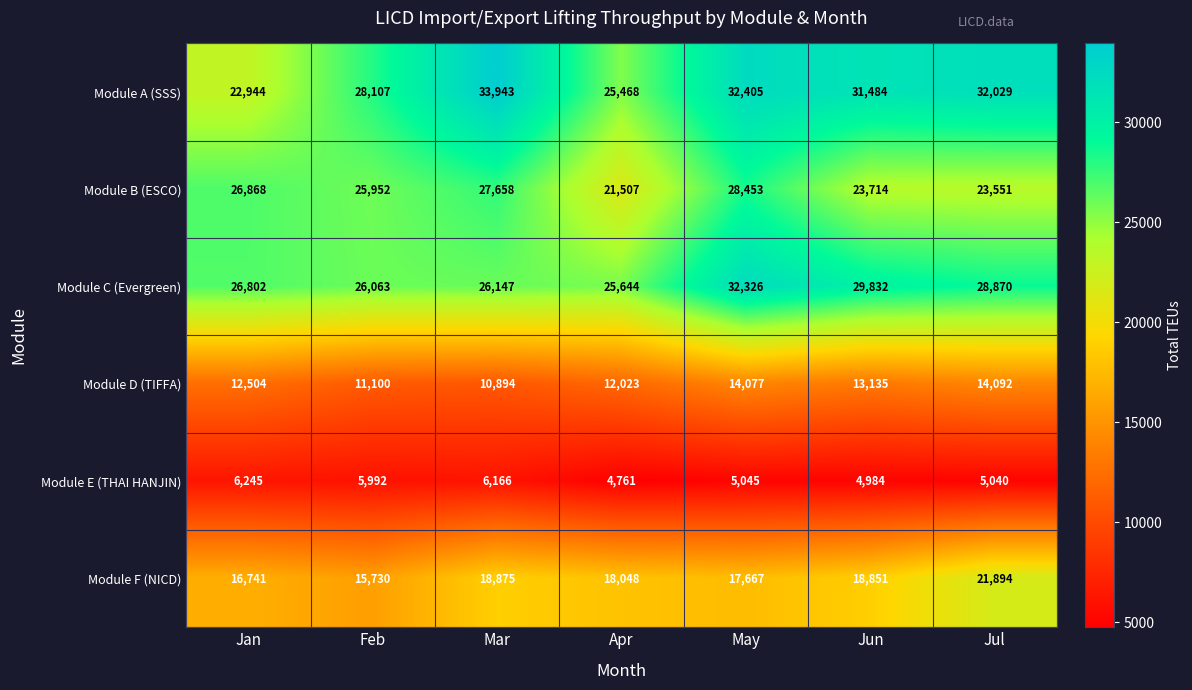

The value of Module B (ESCO) at Jan is 12679. True or false?

False